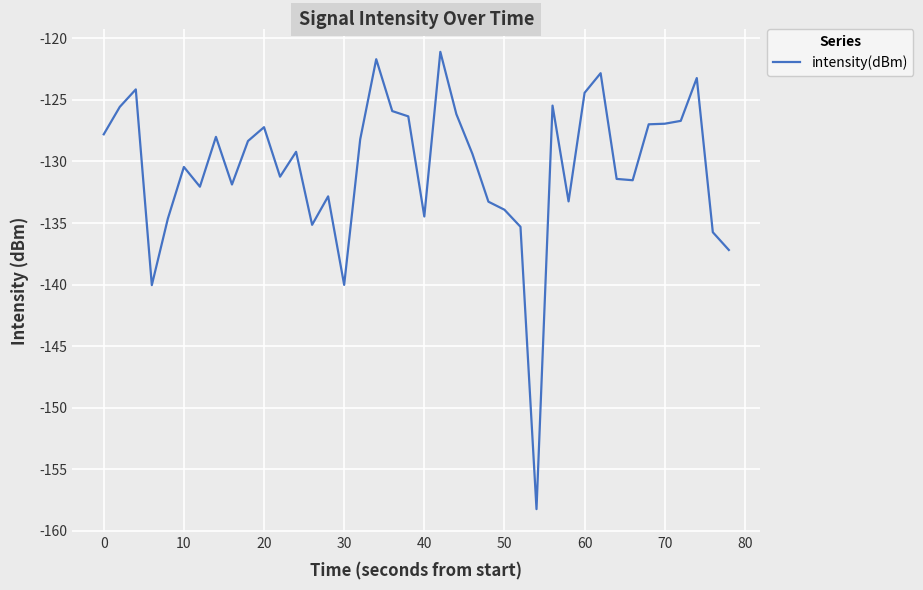

What is the difference between the maximum and minimum values?

37.2